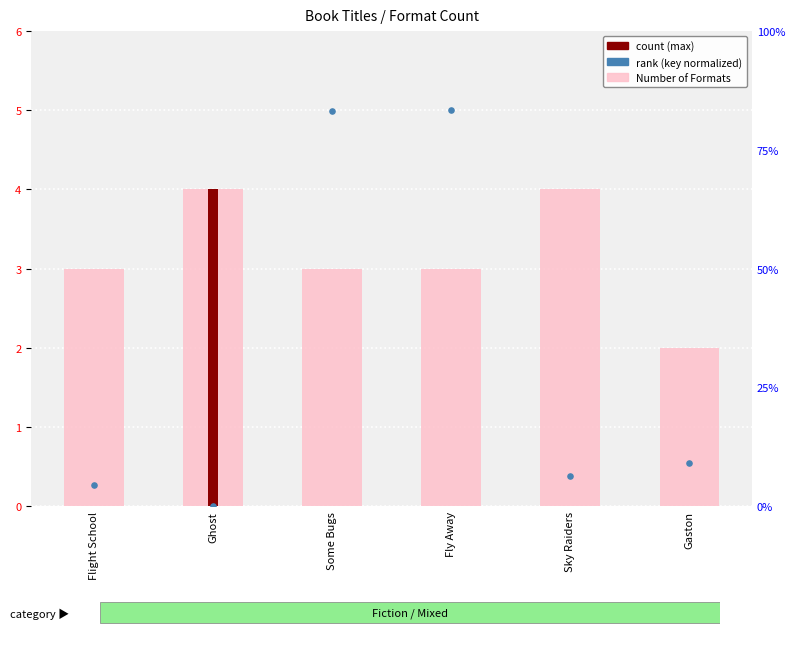

What is the total value across all series at Some Bugs?

8.0